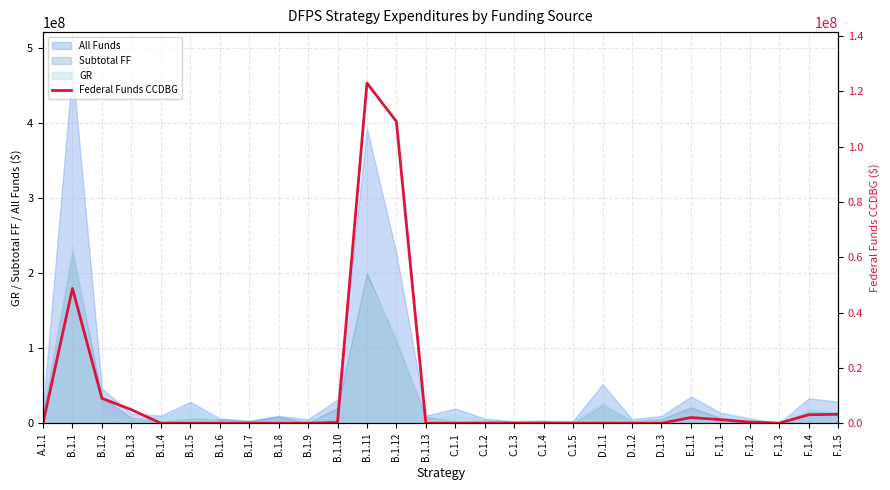

What position from the right is B.1.12?

16